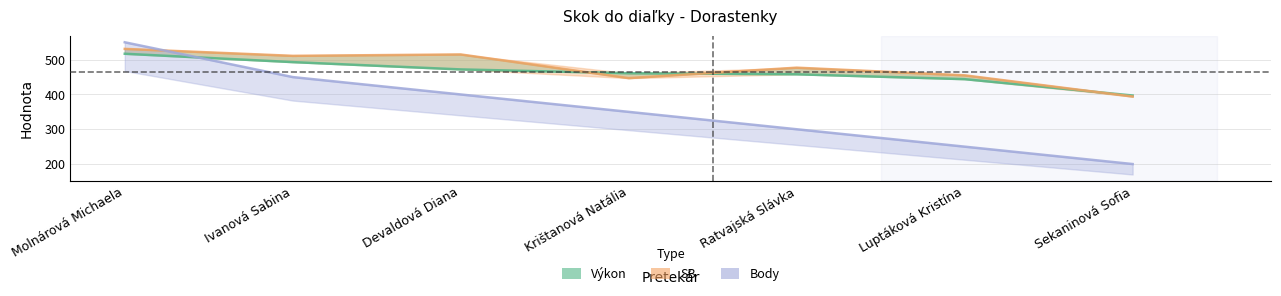

Between which two adjacent categories do Výkon and Body first intersect?

Molnárová Michaela and Ivanová Sabina